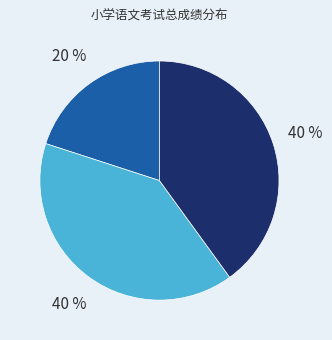

Is there any slice that represents more than half of the pie?

No